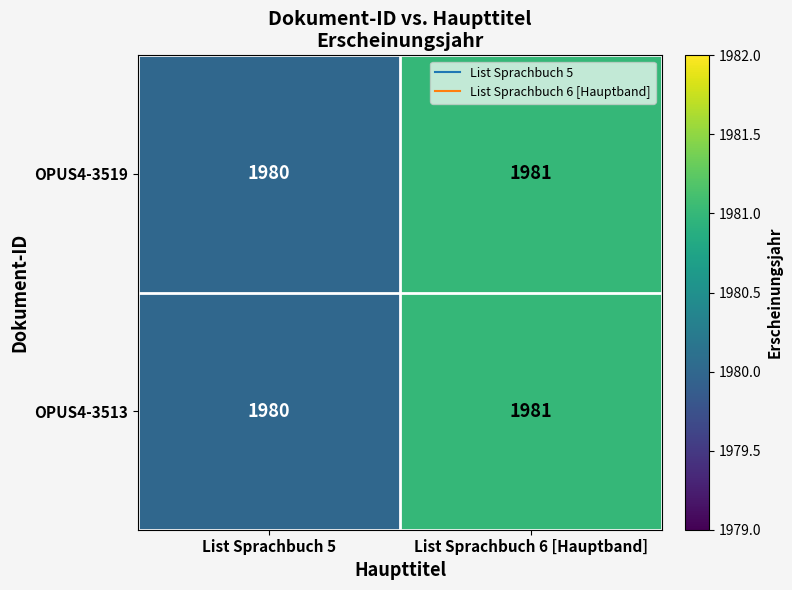

List the labels in order of OPUS4-3519 value, smallest first.

List Sprachbuch 5, List Sprachbuch 6 [Hauptband]